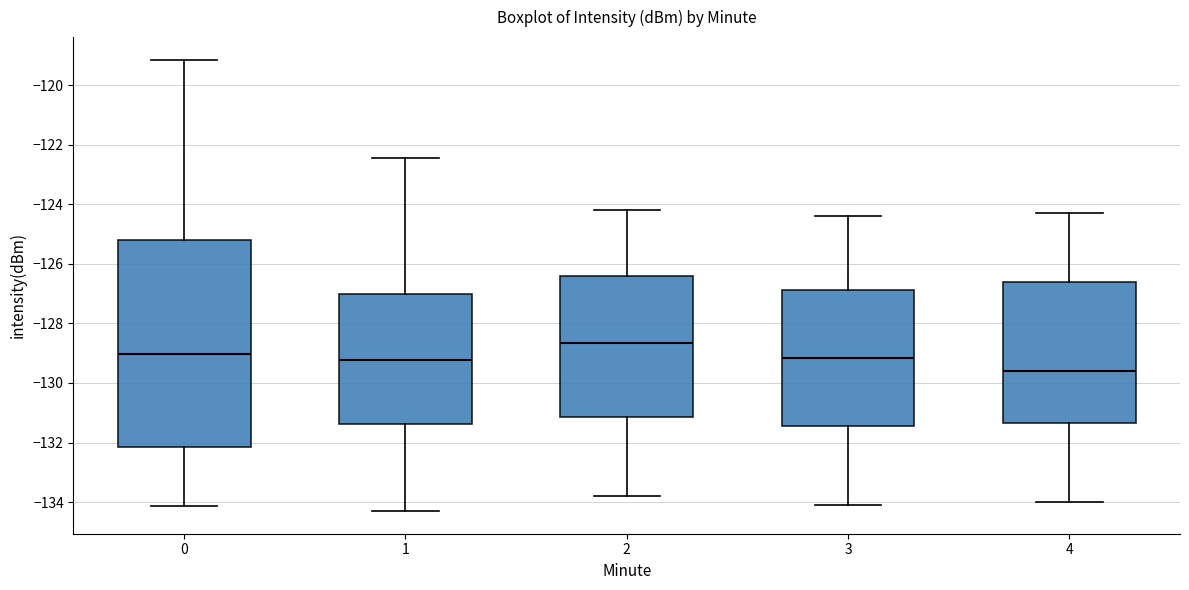

Which box has the highest median line?

2